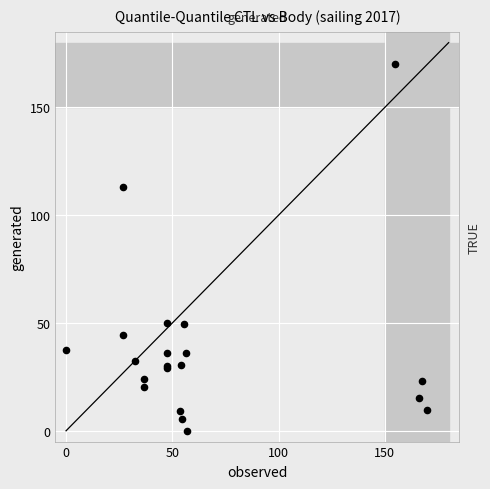

What Y value in the scatter plot is closest to 85?

113.2